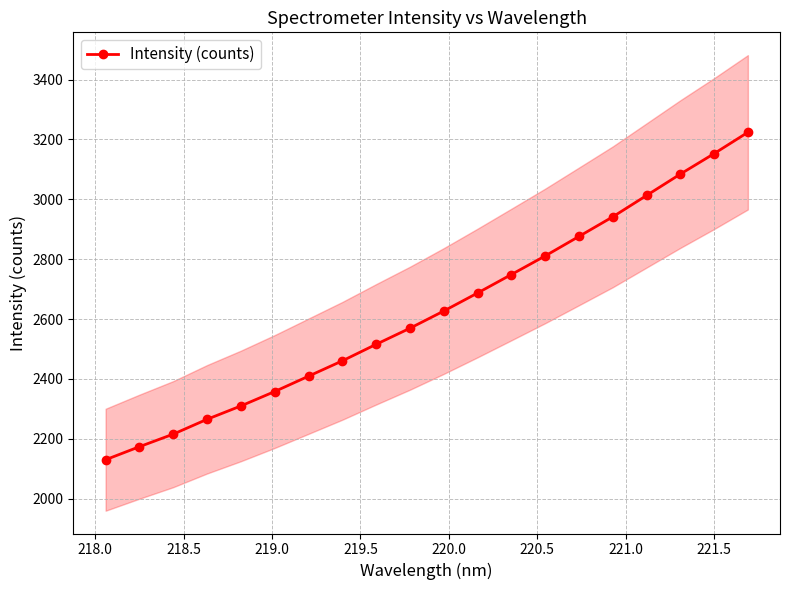

What is the average value?

2628.5